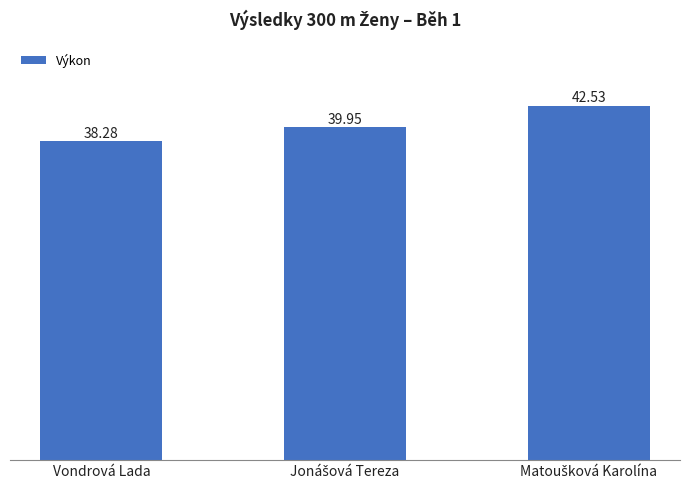

What is the sum of all values?

120.8